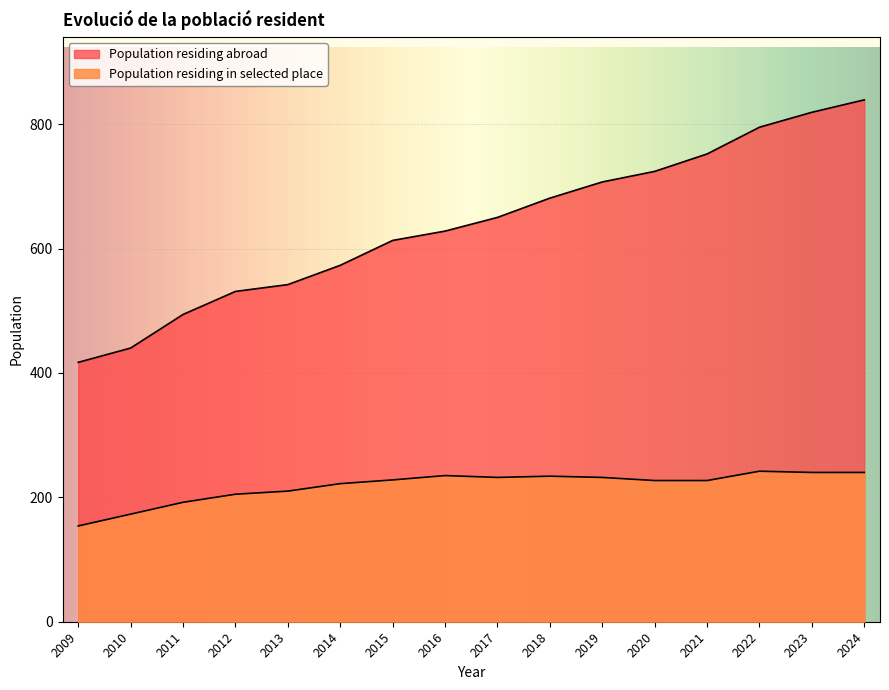

How many lines are shown in the chart?

2